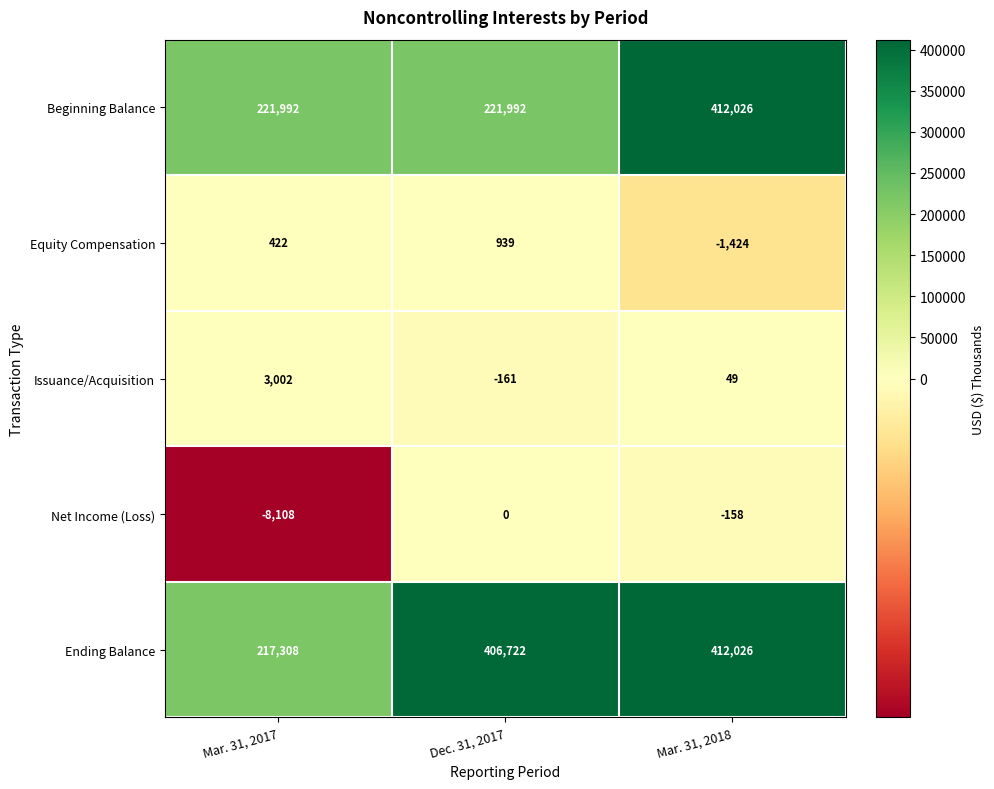

Where is Net Income (Loss) nearest to the value -4054?

Mar. 31, 2018